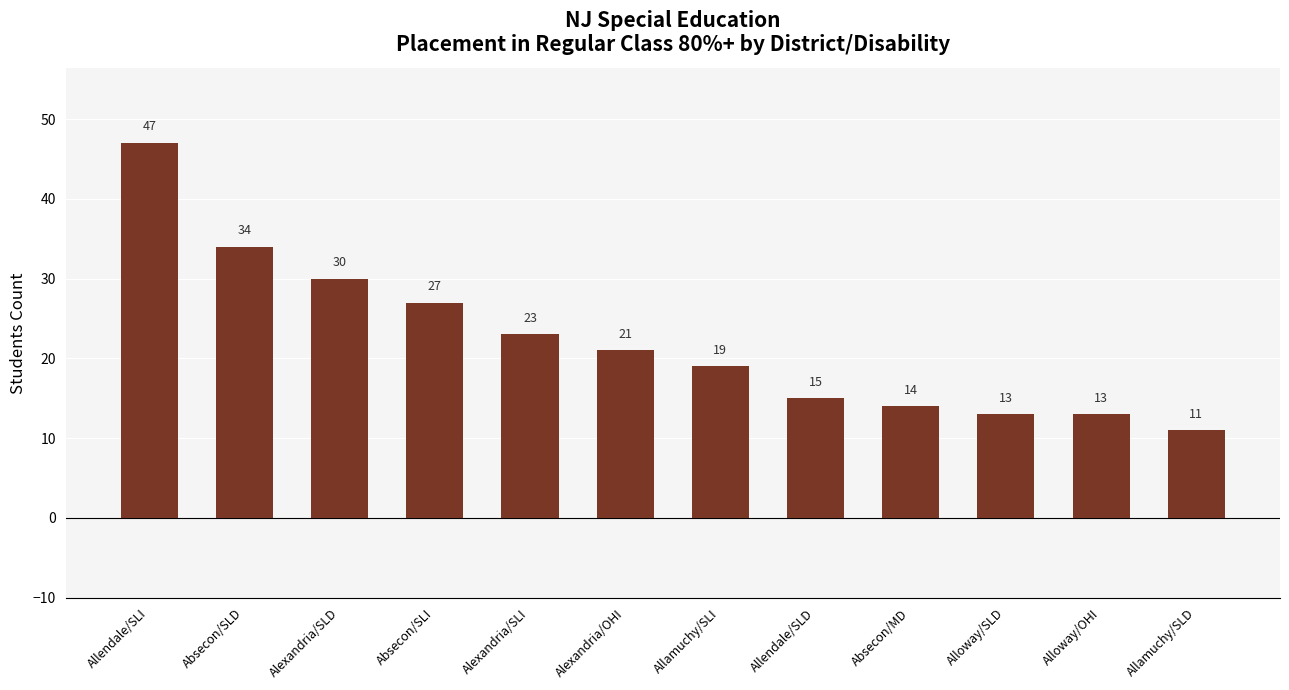

At which label does the data first exceed 21?

Allendale/SLI